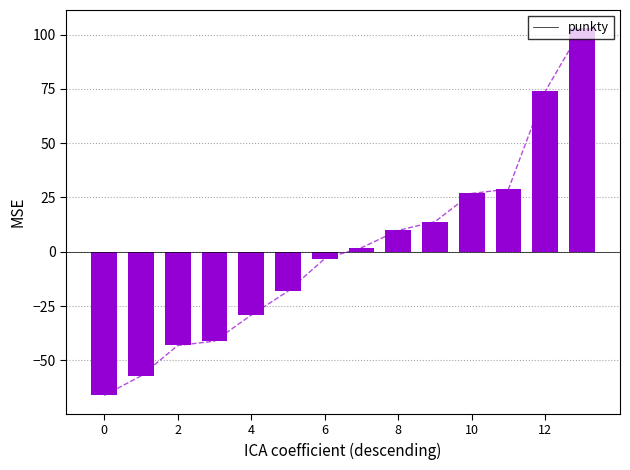

Is it true that punkty equals -14.5 at 4?

False